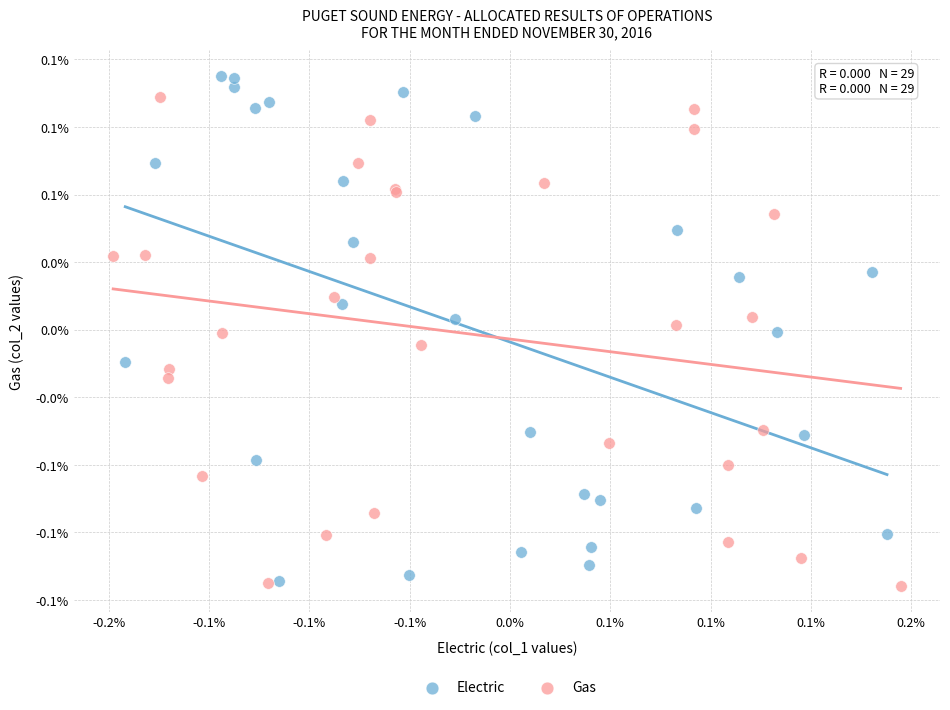

Which series contains the highest Y value?

Electric